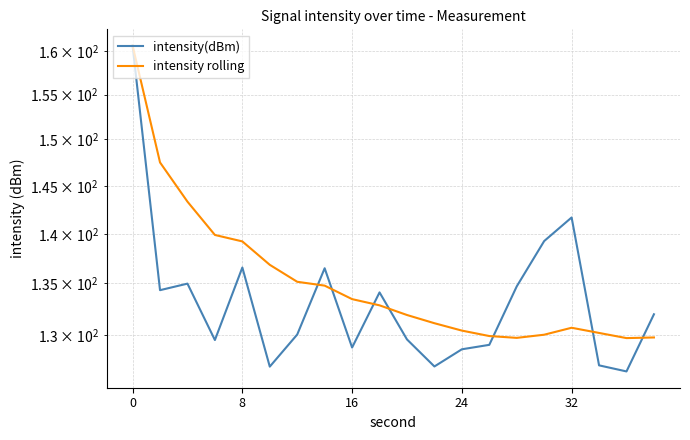

How many times do intensity(dBm) and intensity rolling cross each other?

7